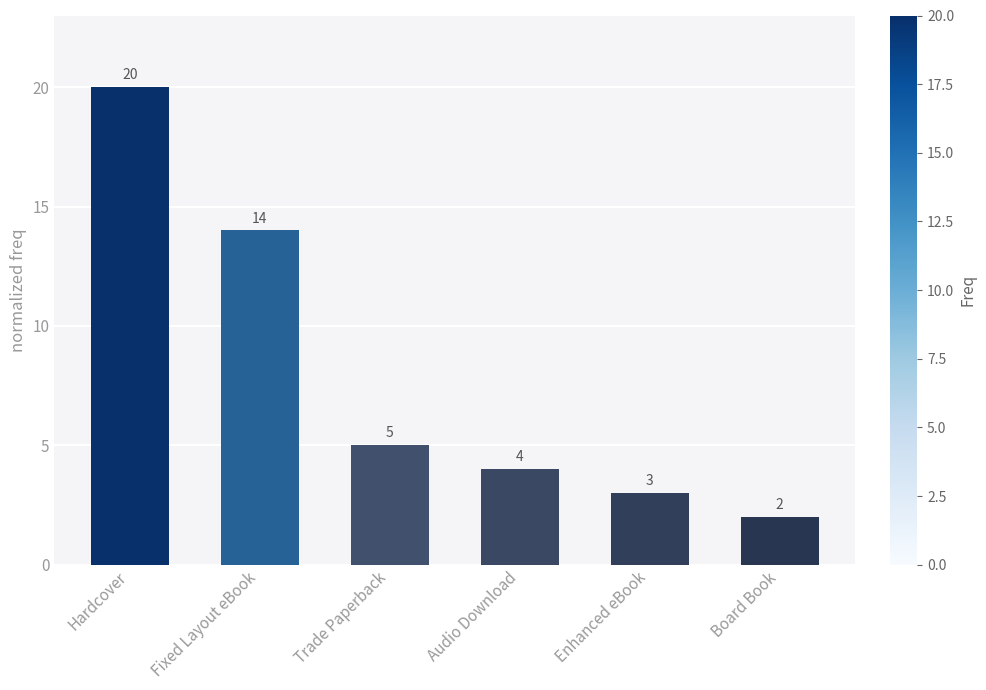

Where does the data first go above 5?

Hardcover